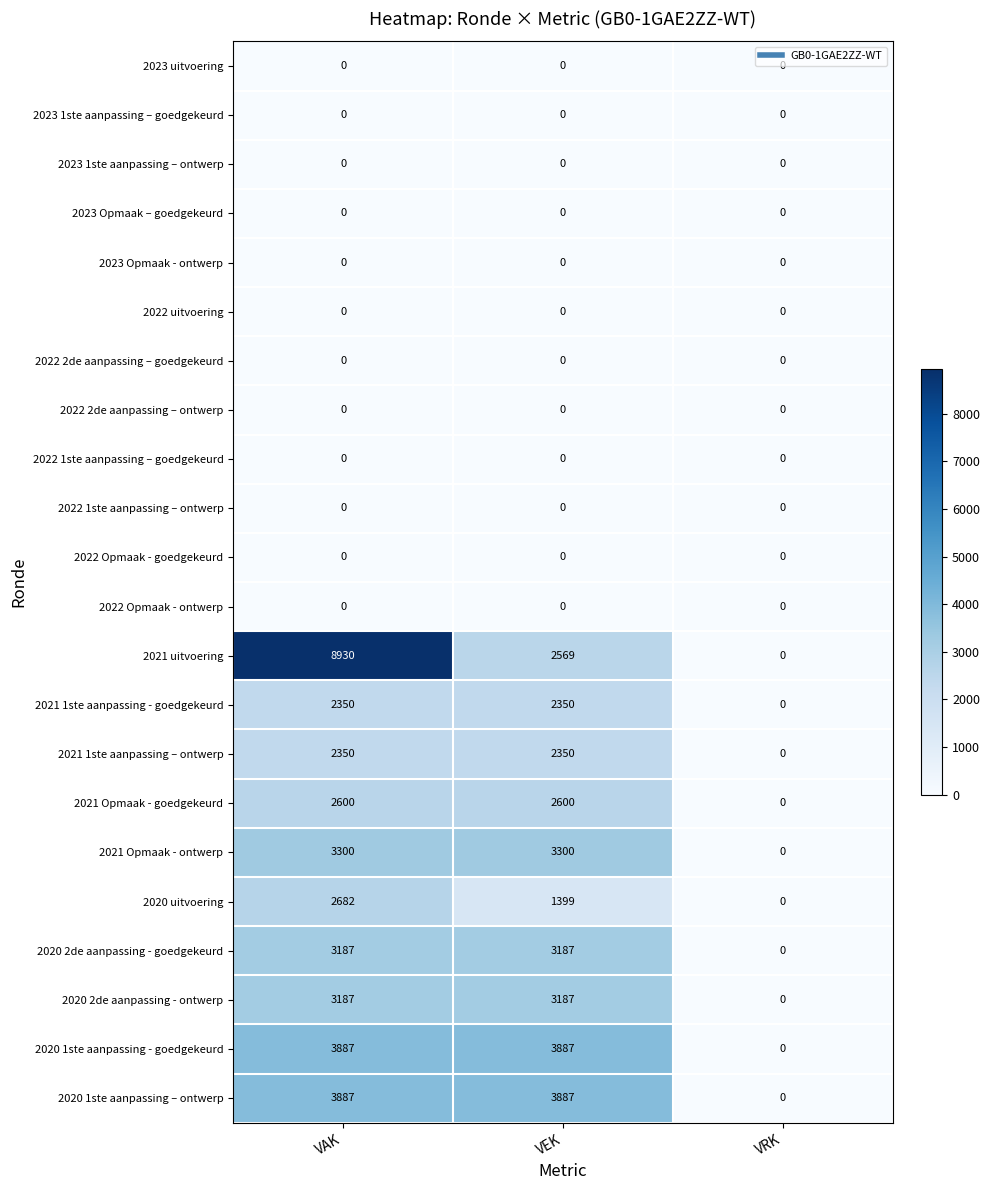

Between VAK and VRK, which series saw the biggest shift?

2021 uitvoering